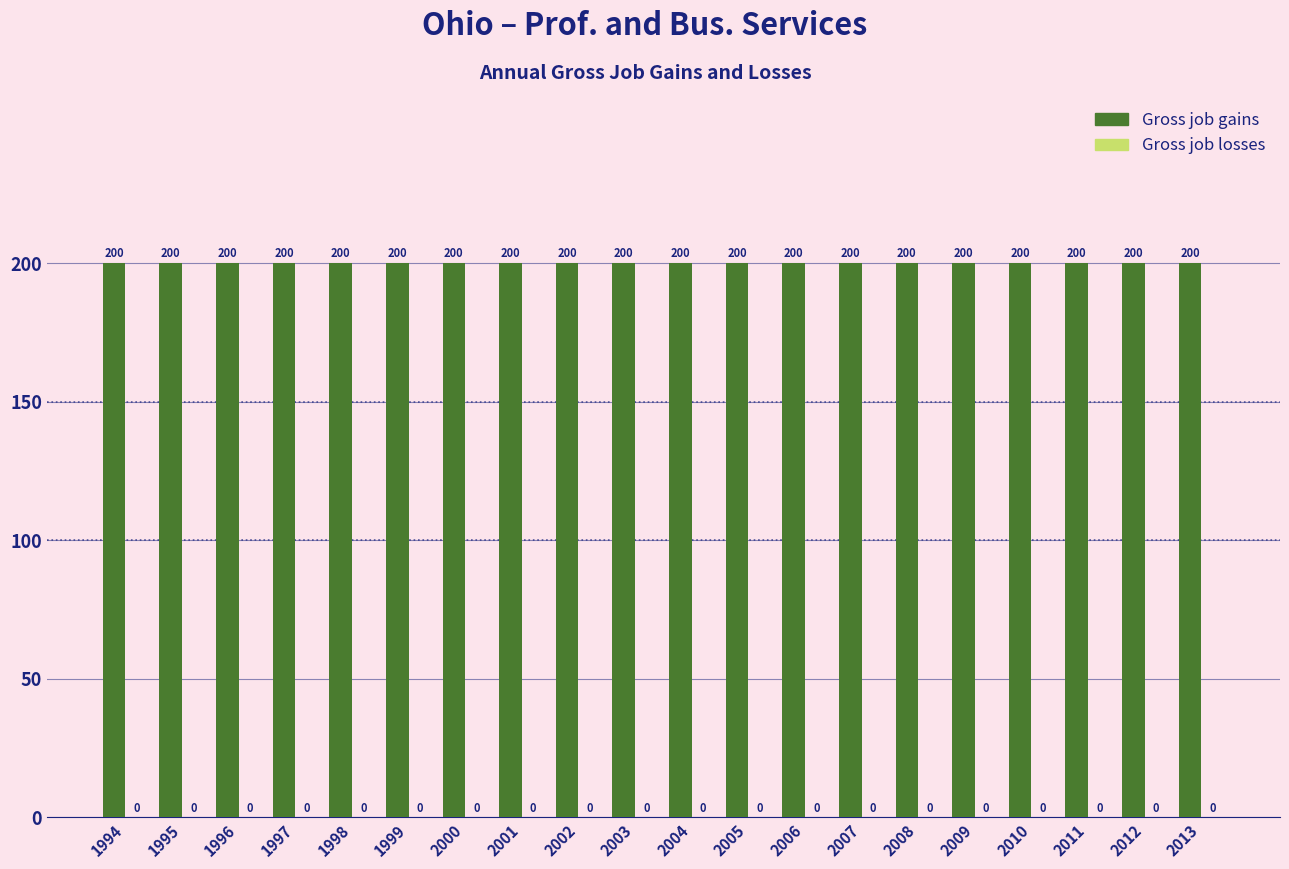

Between 2009 and 2004, which is larger?

2009